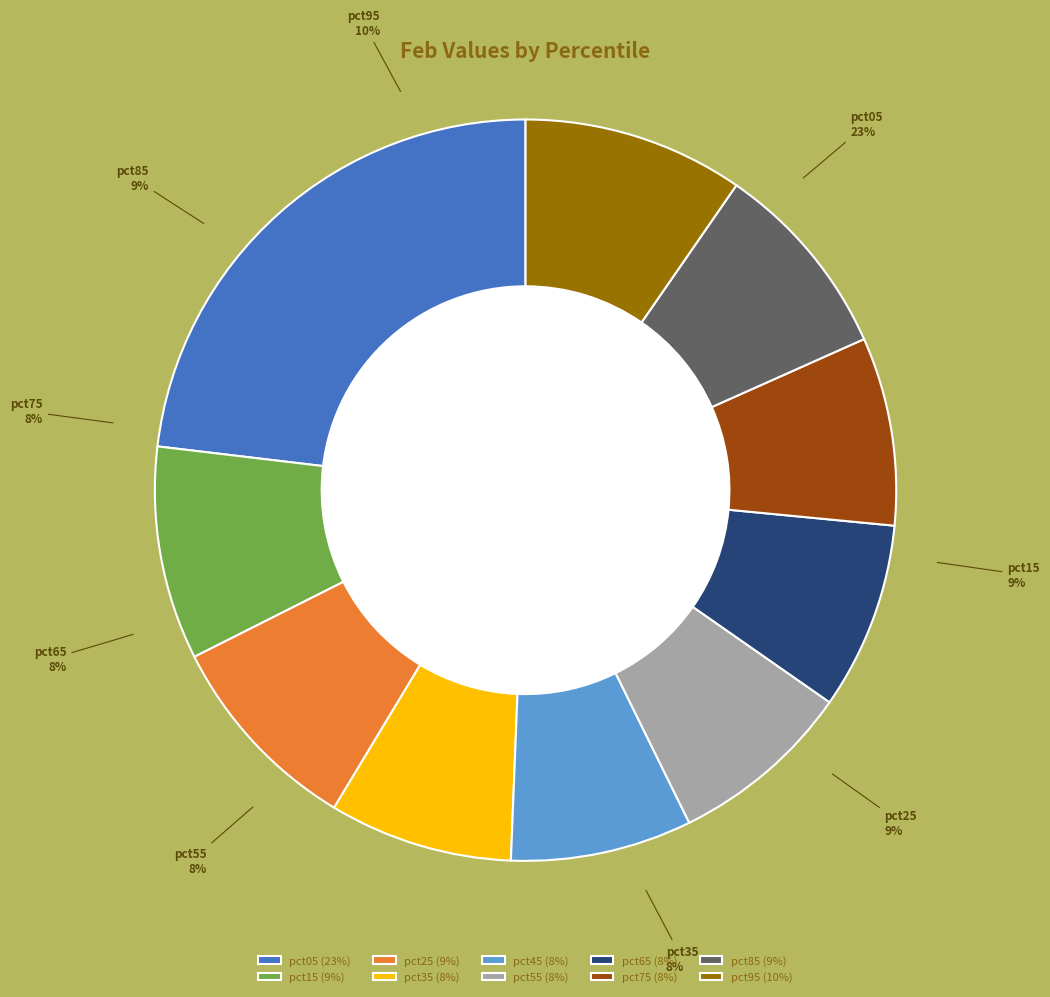

What percentage do pct45 and pct85 together represent?

16.6%